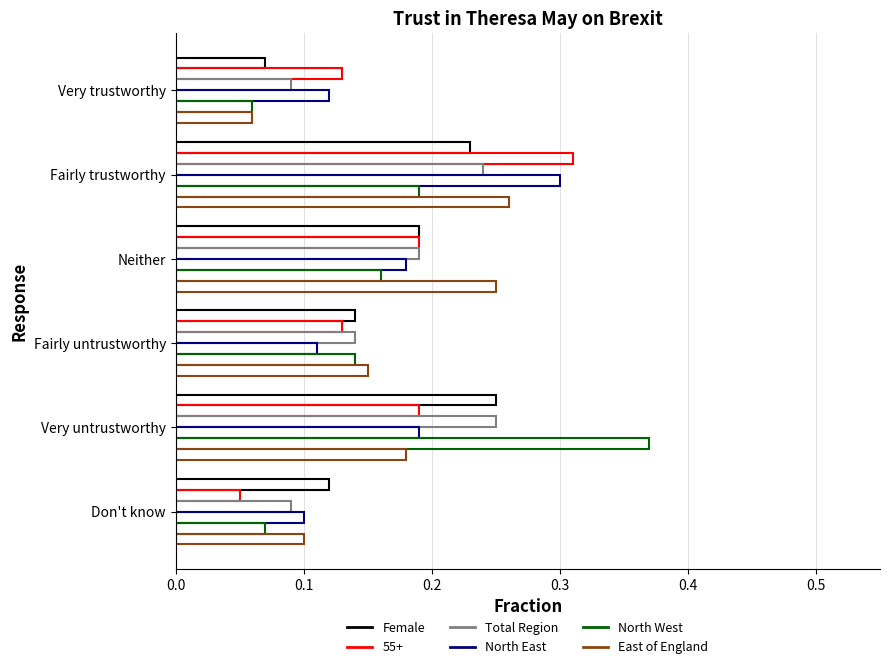

Count the number of data series in this chart.

6